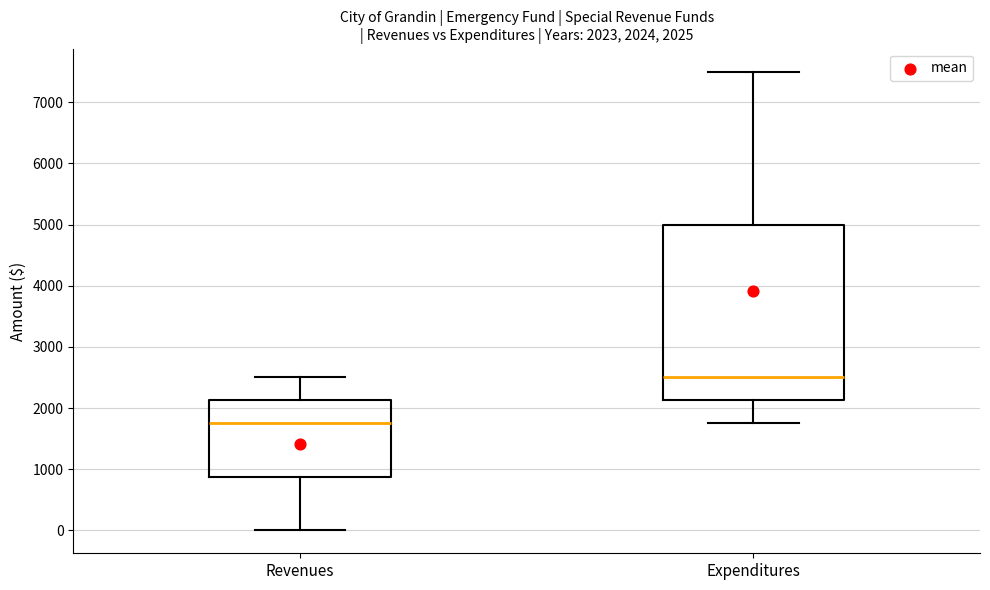

Which box has the lowest median line?

Revenues